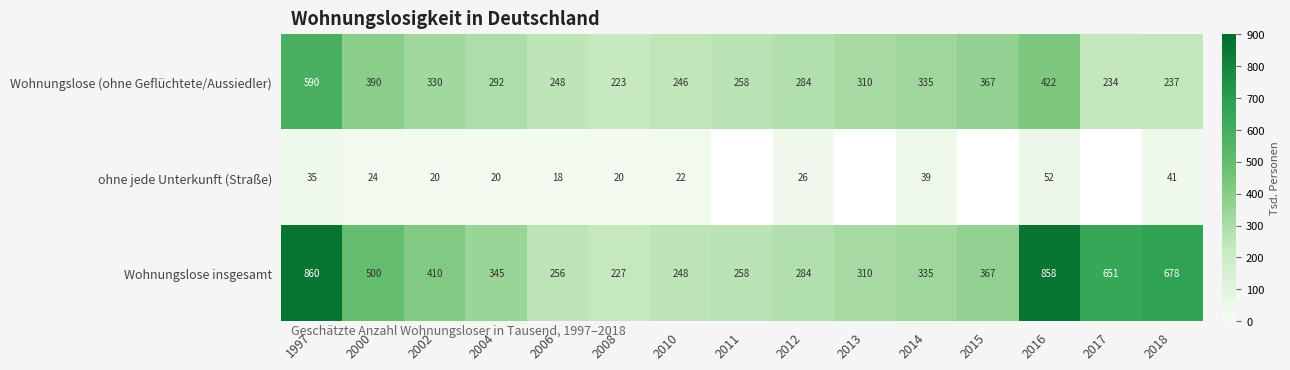

True or false: Wohnungslose insgesamt has a value of 284.0 at 2012.

True